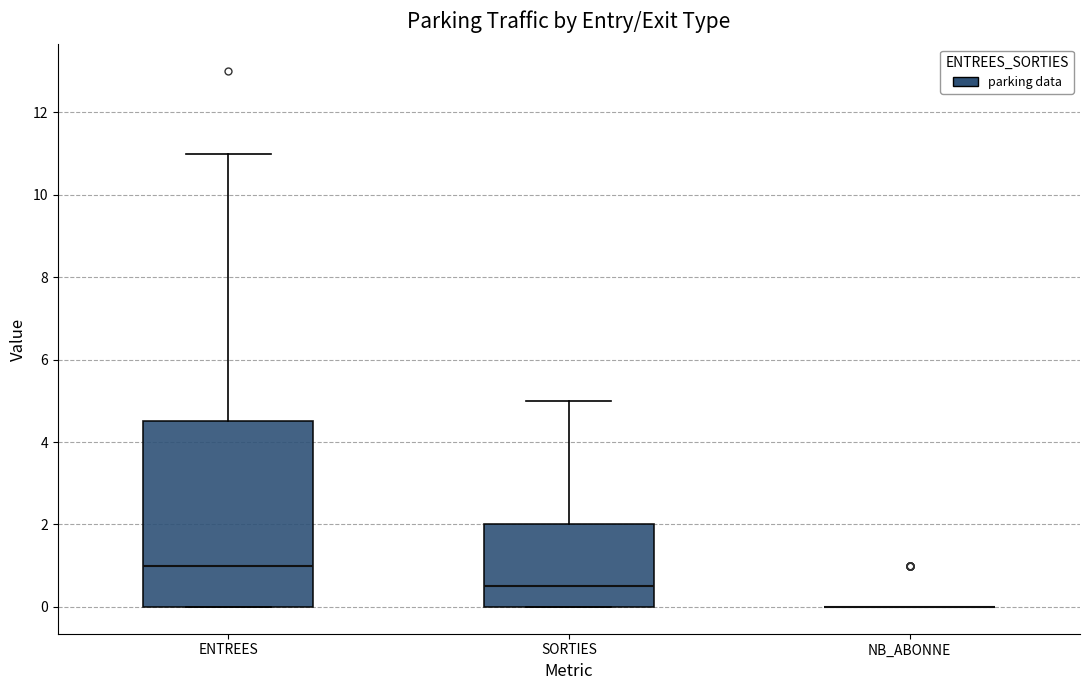

Where does the median line of the box for SORTIES sit on the y-axis? The values are not printed on the chart, so give them approximately, as read against the axis.

0.6